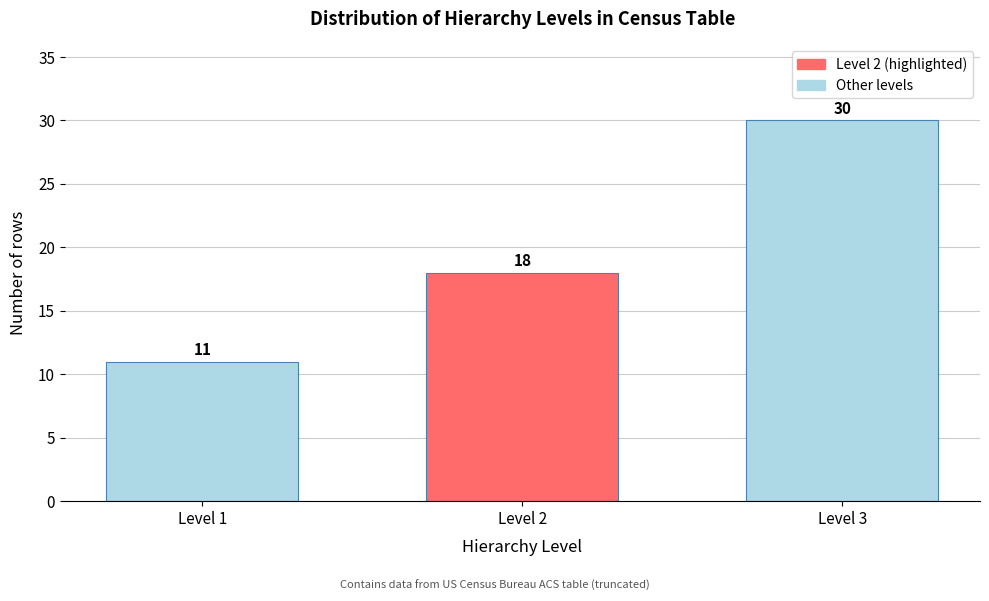

Reading left to right, transcribe all the data shown in this chart.

11	18	30